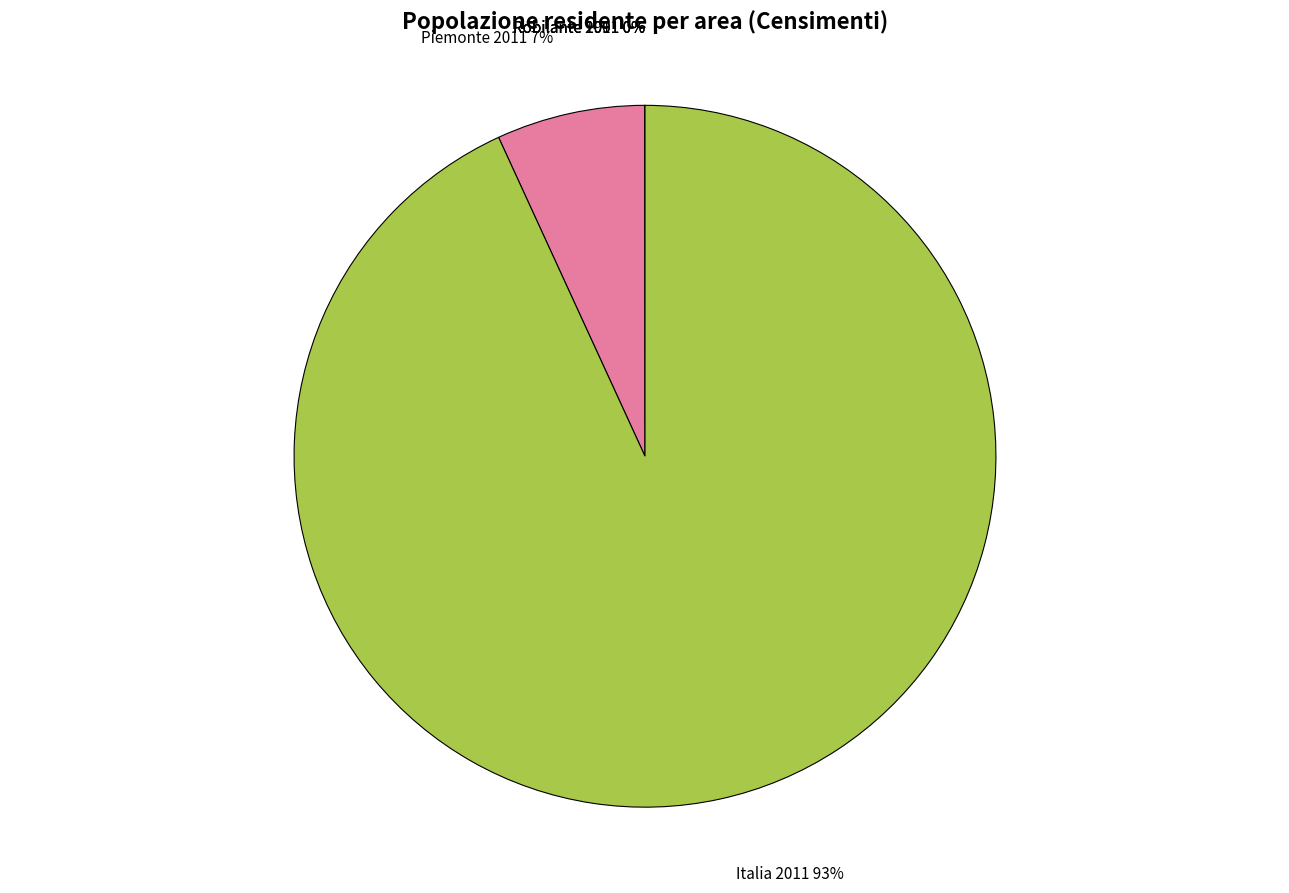

Which category accounts for the majority?

Italia 2011